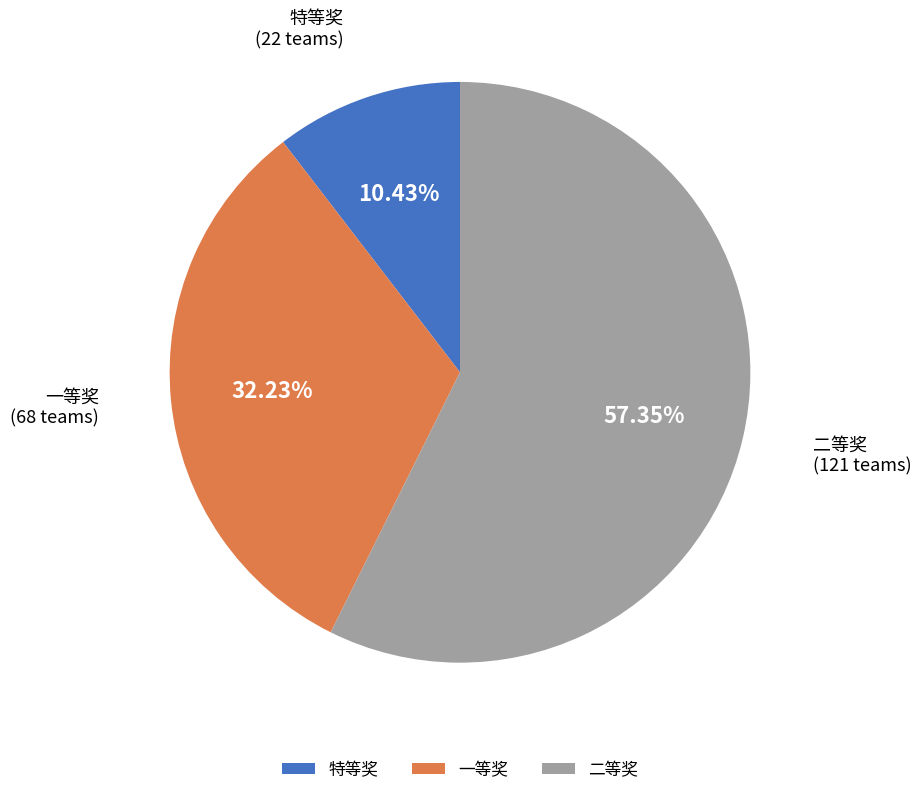

How many slices are in this pie chart?

3